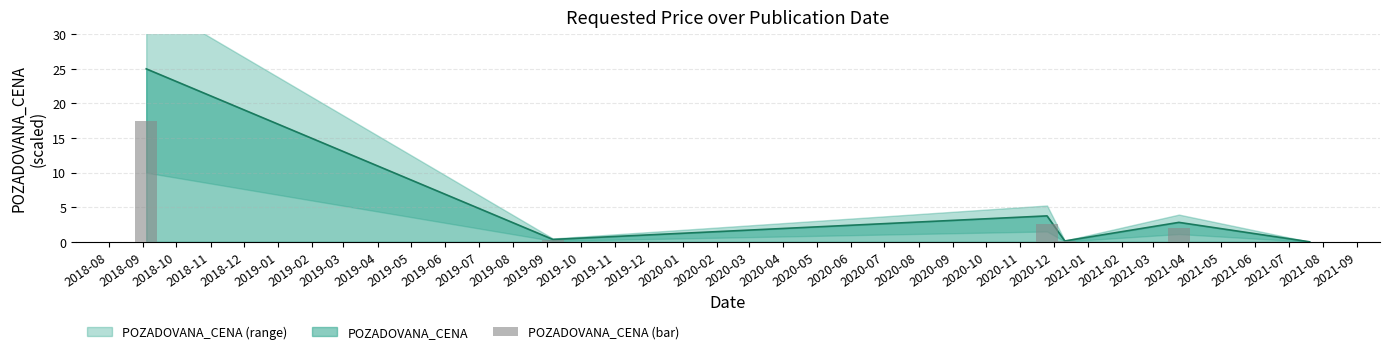

What is the maximum value for POZADOVANA_CENA?

25.0